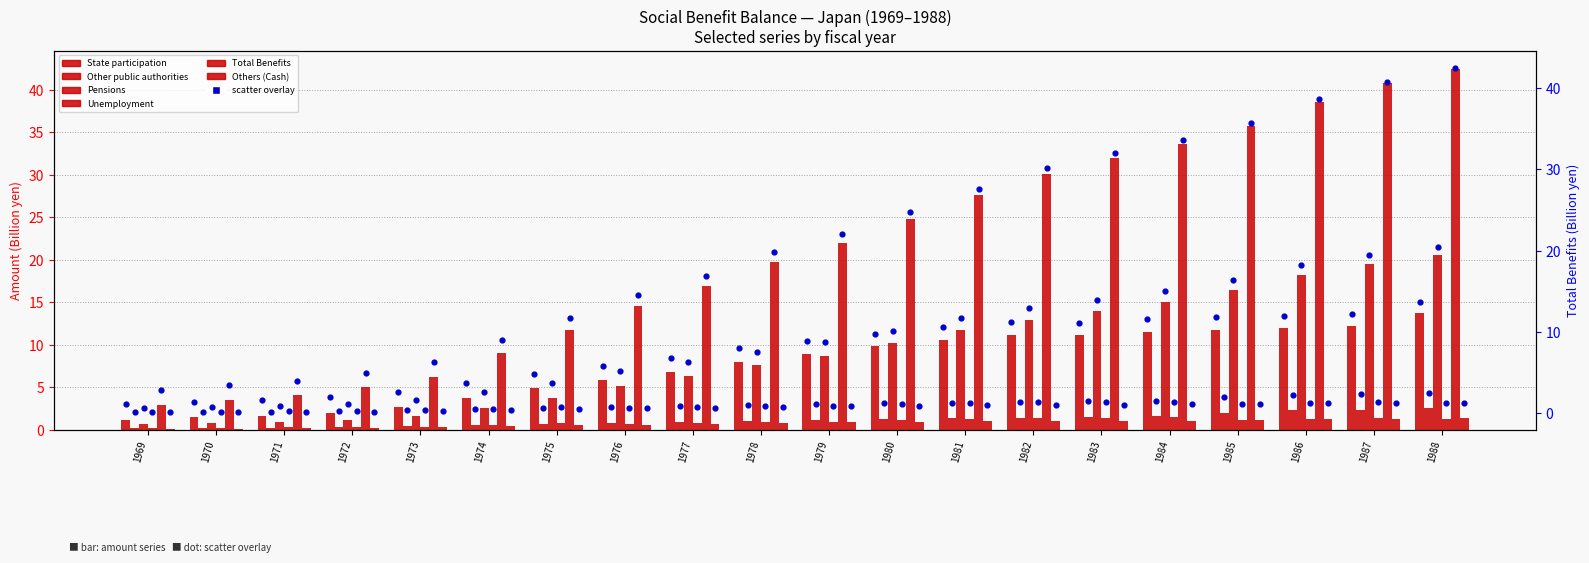

Which series has the largest total across all categories?

Total Benefits